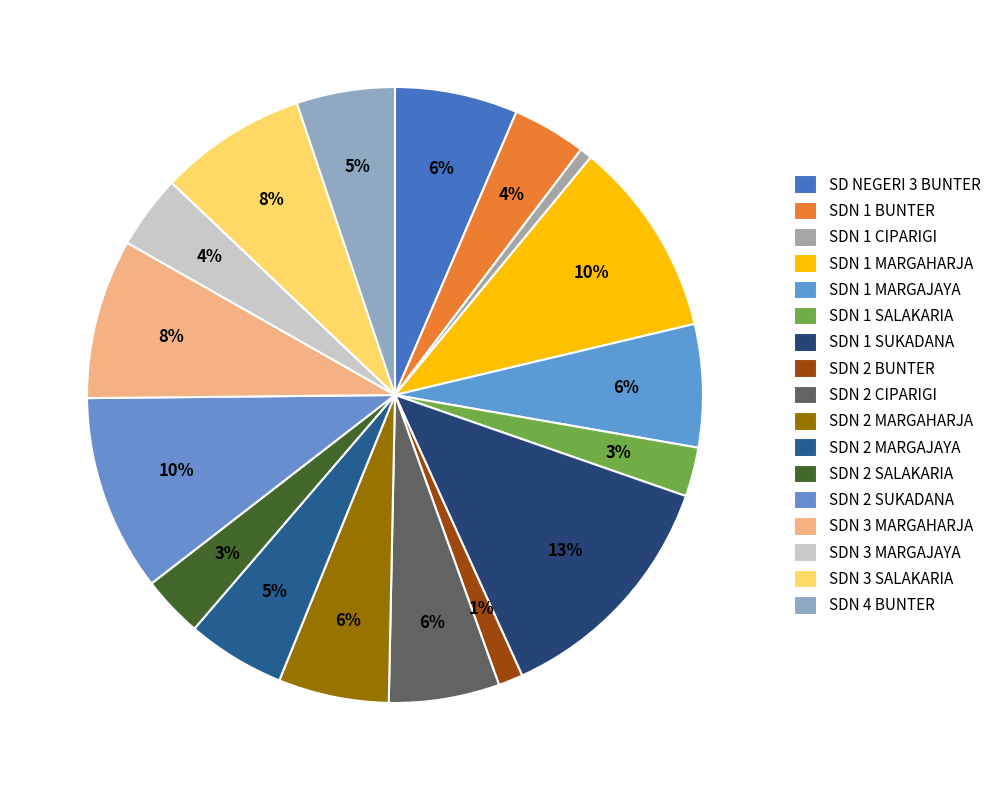

To the nearest percent, what percentage of the pie is SDN 1 SUKADANA?

13%